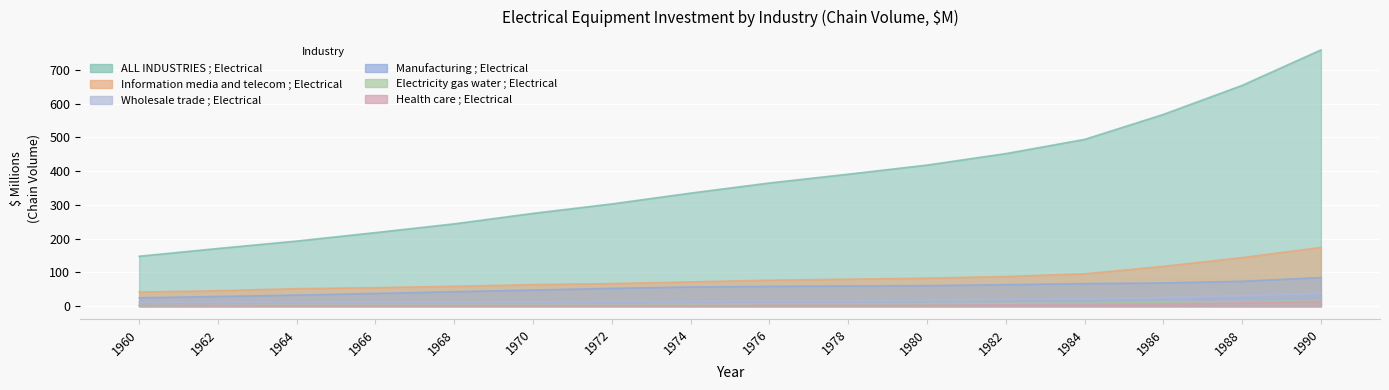

At 1960, list the series in order from largest to smallest.

ALL INDUSTRIES ; Electrical, Information media and telecom ; Electrical, Manufacturing ; Electrical, Wholesale trade ; Electrical, Electricity gas water ; Electrical, Health care ; Electrical